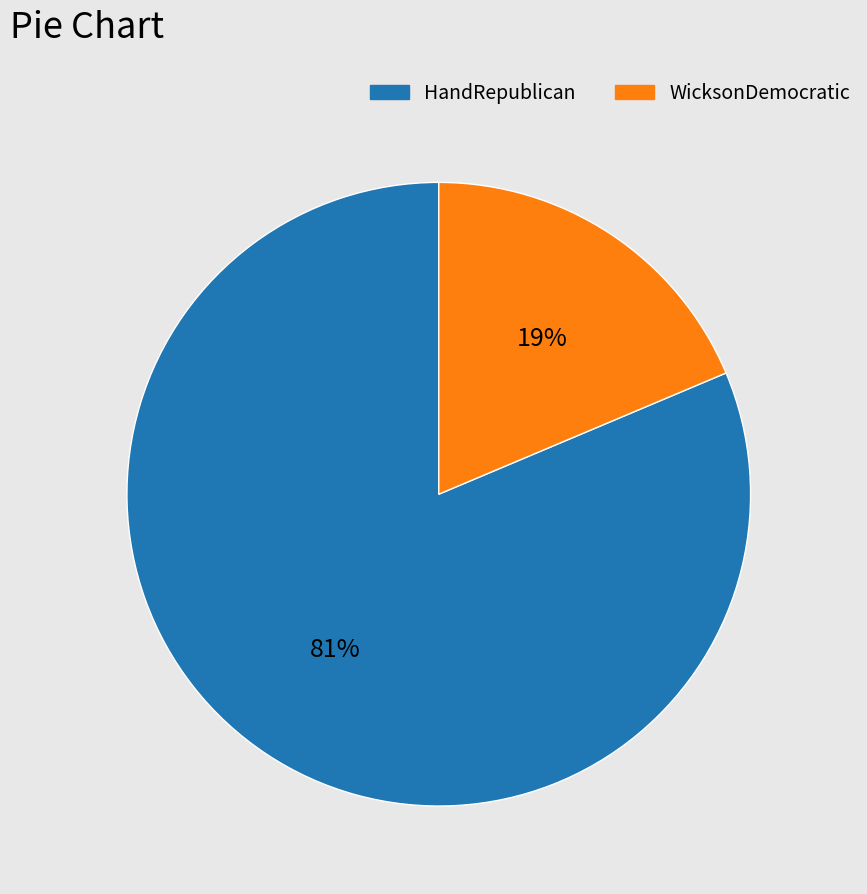

To the nearest percent, what is the average slice percentage?

50%